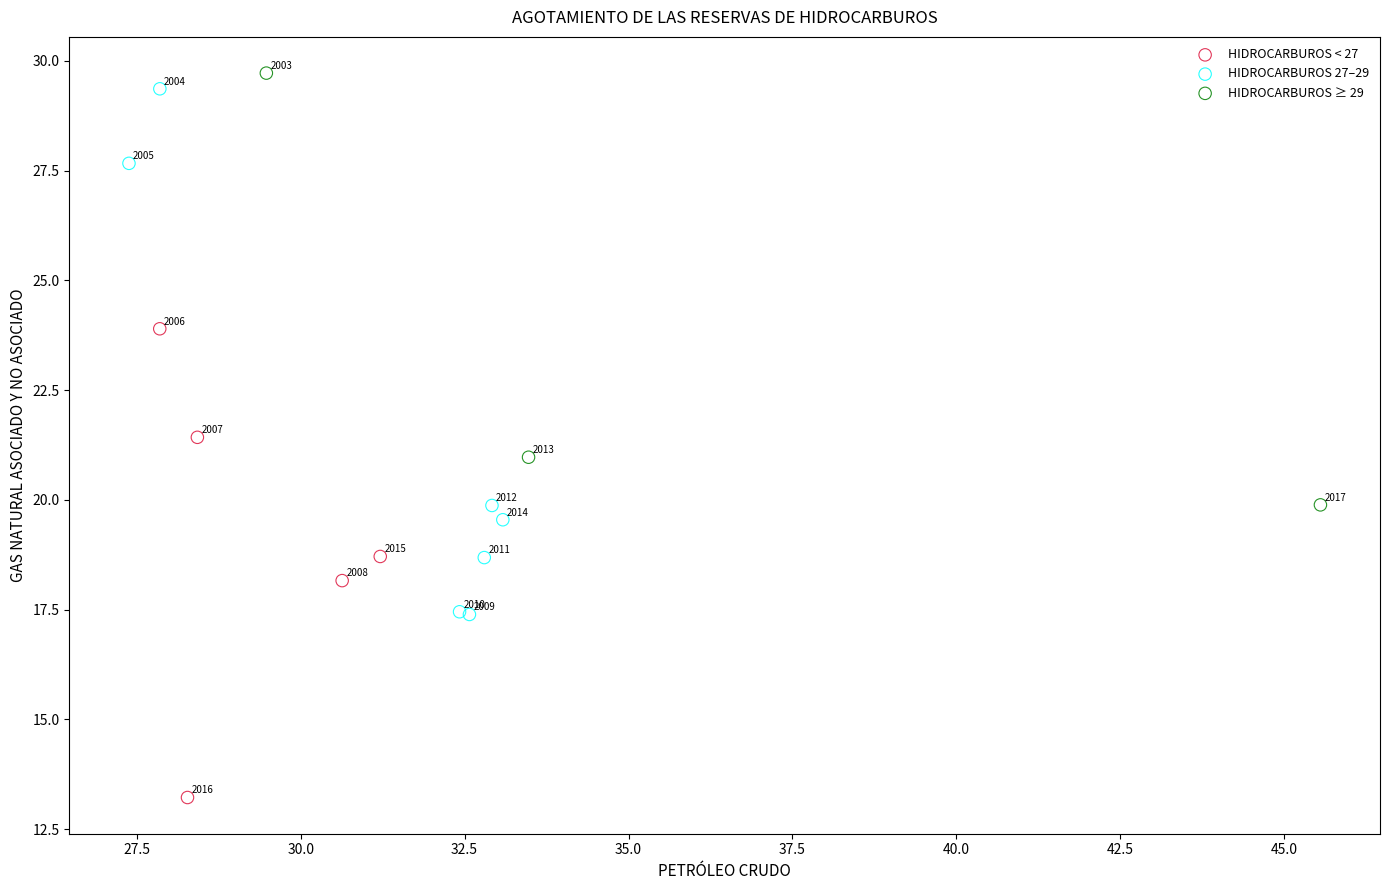

Which series reaches the maximum Y coordinate?

HIDROCARBUROS ≥ 29